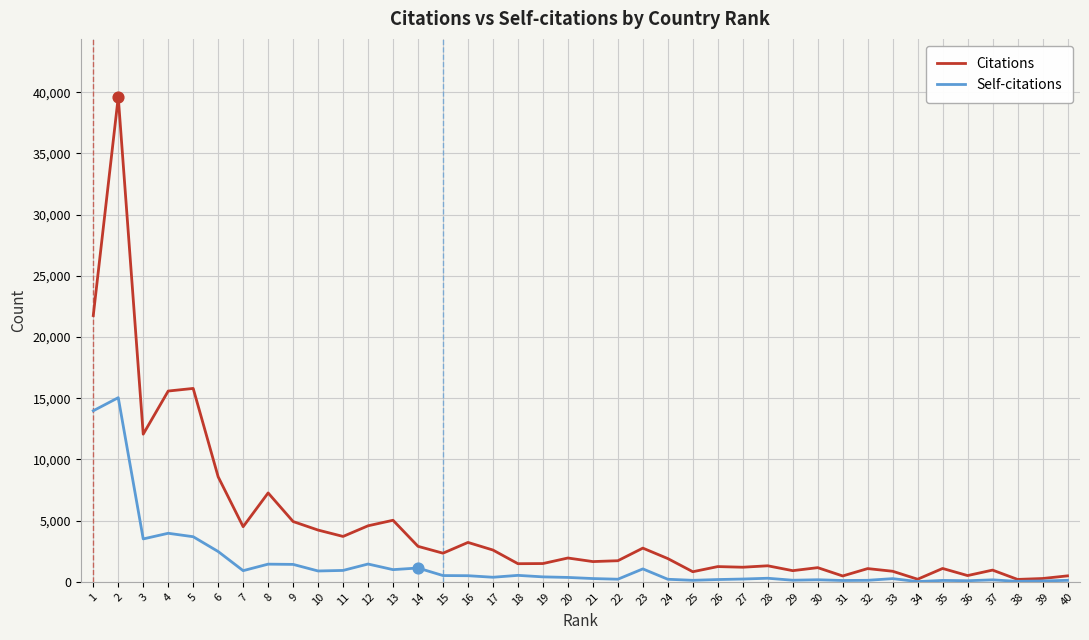

Which series has the largest range (max minus min)?

Citations